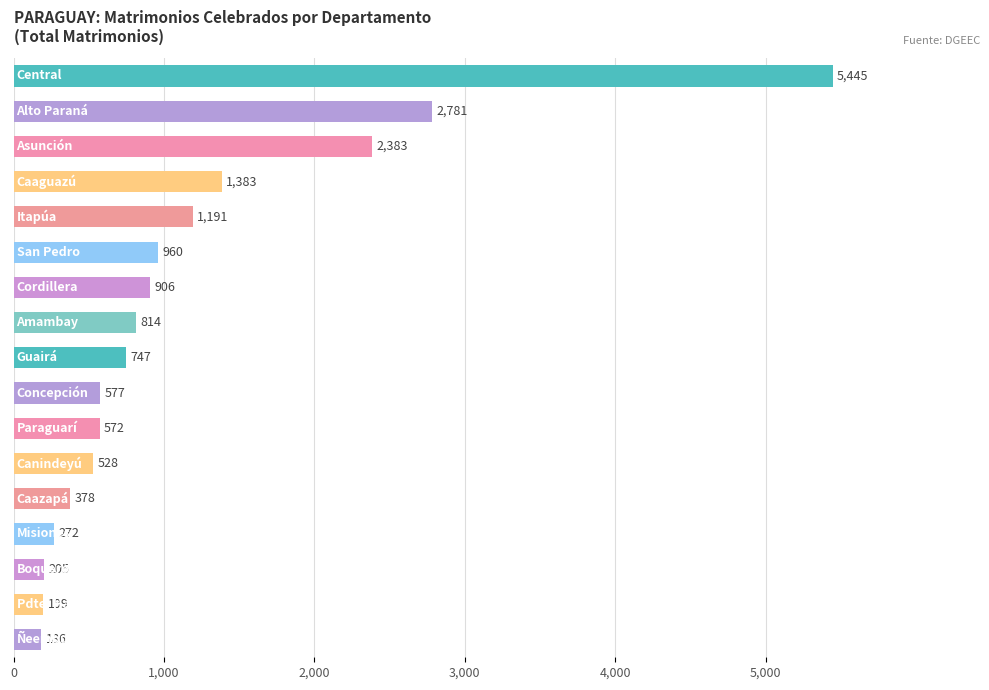

What is the difference between the second highest and minimum values?

2595